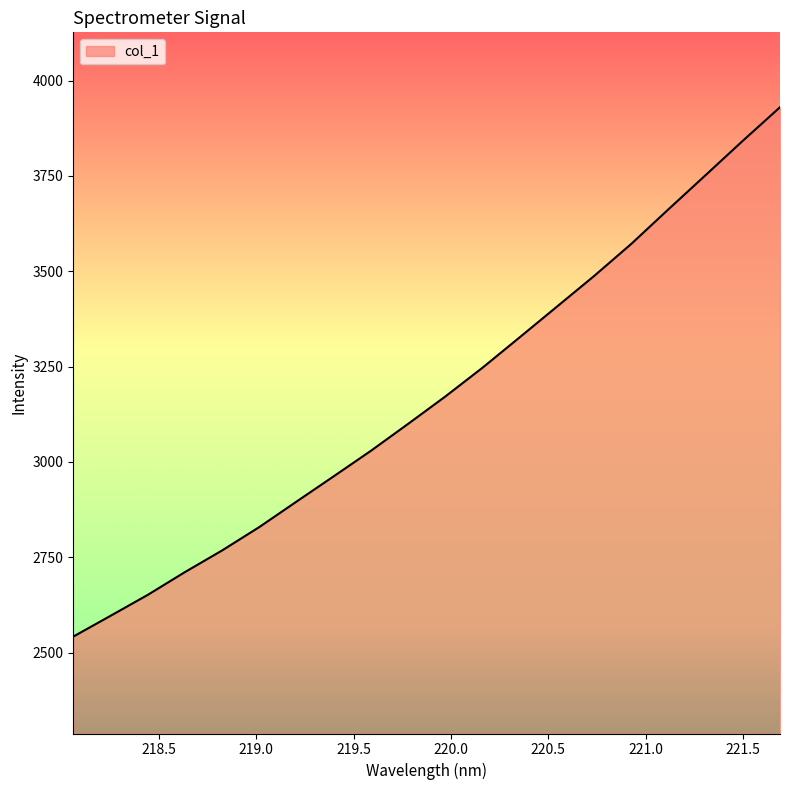

What is the difference between the maximum and minimum values?

1388.5